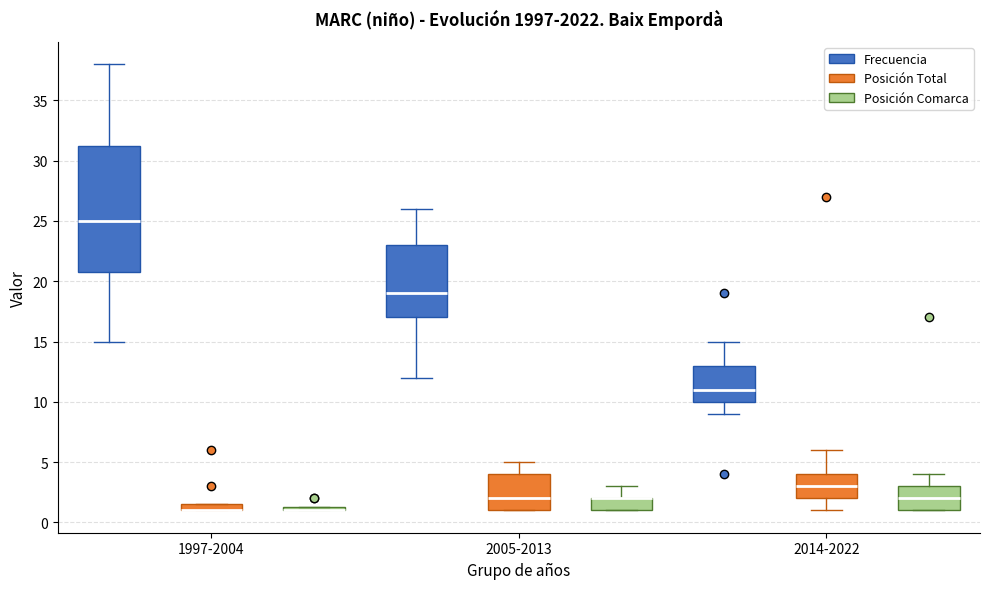

Where does the upper whisker of the box for 2005-2013 (Posición Total) end on the y-axis? The values are not printed on the chart, so give them approximately, as read against the axis.

5.0